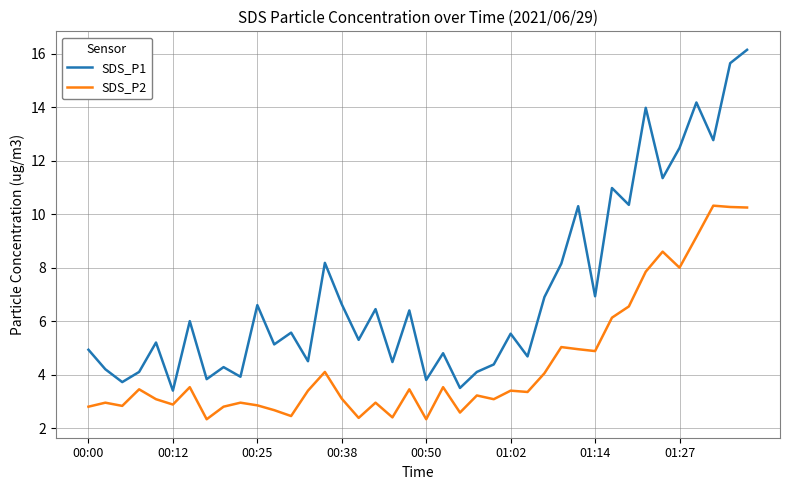

What is the smallest value displayed?

2.3